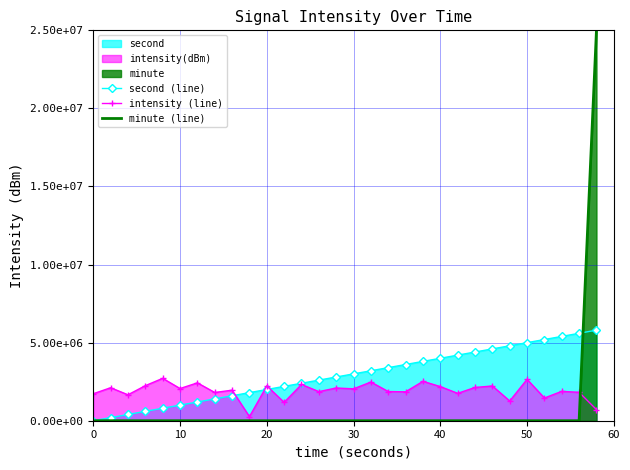

Reading left to right, extract all data points from this chart.

second (line): 0.0	200000.0	400000.0	600000.0	800000.0	1000000.0	1200000.0	1400000.0	1600000.0	1800000.0	2000000.0	2200000.0	2400000.0	2600000.0	2800000.0	3000000.0	3200000.0	3400000.0	3600000.0	3800000.0	4000000.0	4200000.0	4400000.0	4600000.0	4800000.0	5000000.0	5200000.0	5400000.0	5600000.0	5800000.0
intensity (line): 1727827.7	2112722.9	1661004.7	2245269.0	2714580.8	2061623.0	2425816.2	1808766.6	1955542.3	261102.9	2227682.6	1178074.4	2321101.9	1864903.2	2096205.6	2043437.9	2476978.0	1869391.8	1852013.5	2523080.0	2187067.7	1755072.1	2129626.4	2226443.4	1263377.0	2650245.1	1456232.3	1881109.3	1819650.8	713769.2
minute (line): 0.0	0.0	0.0	0.0	0.0	0.0	0.0	0.0	0.0	0.0	0.0	0.0	0.0	0.0	0.0	0.0	0.0	0.0	0.0	0.0	0.0	0.0	0.0	0.0	0.0	0.0	0.0	0.0	0.0	25000000.0